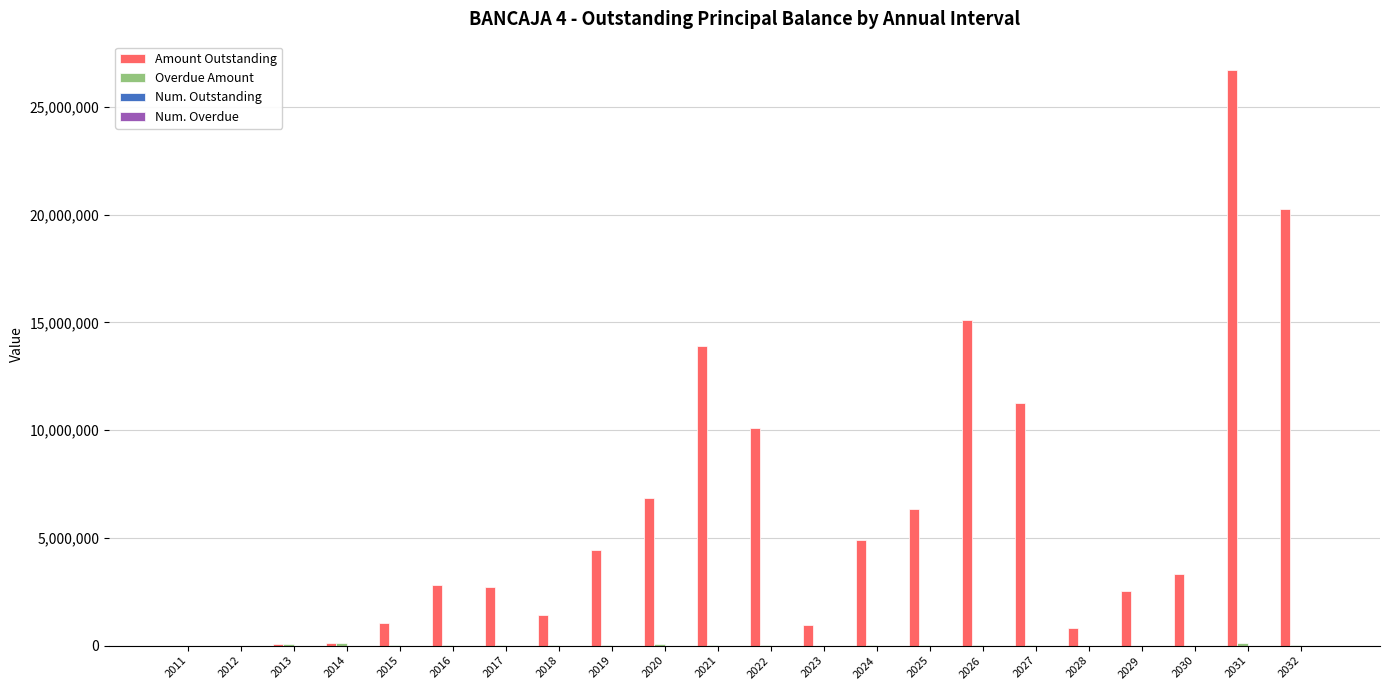

Between 2013 and 2024, which series saw the biggest shift?

Amount Outstanding